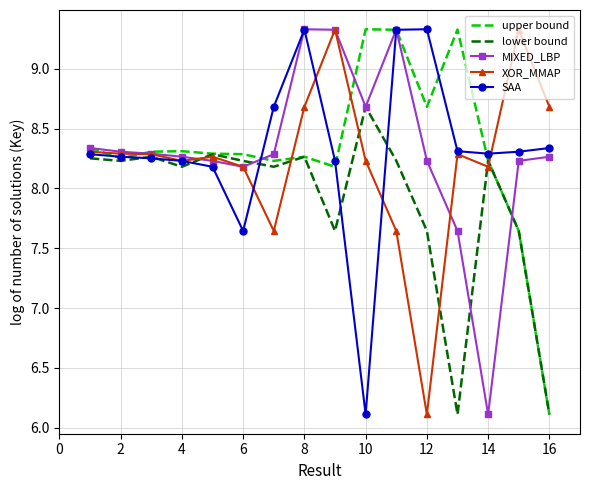

What is the greatest value displayed?

9.3